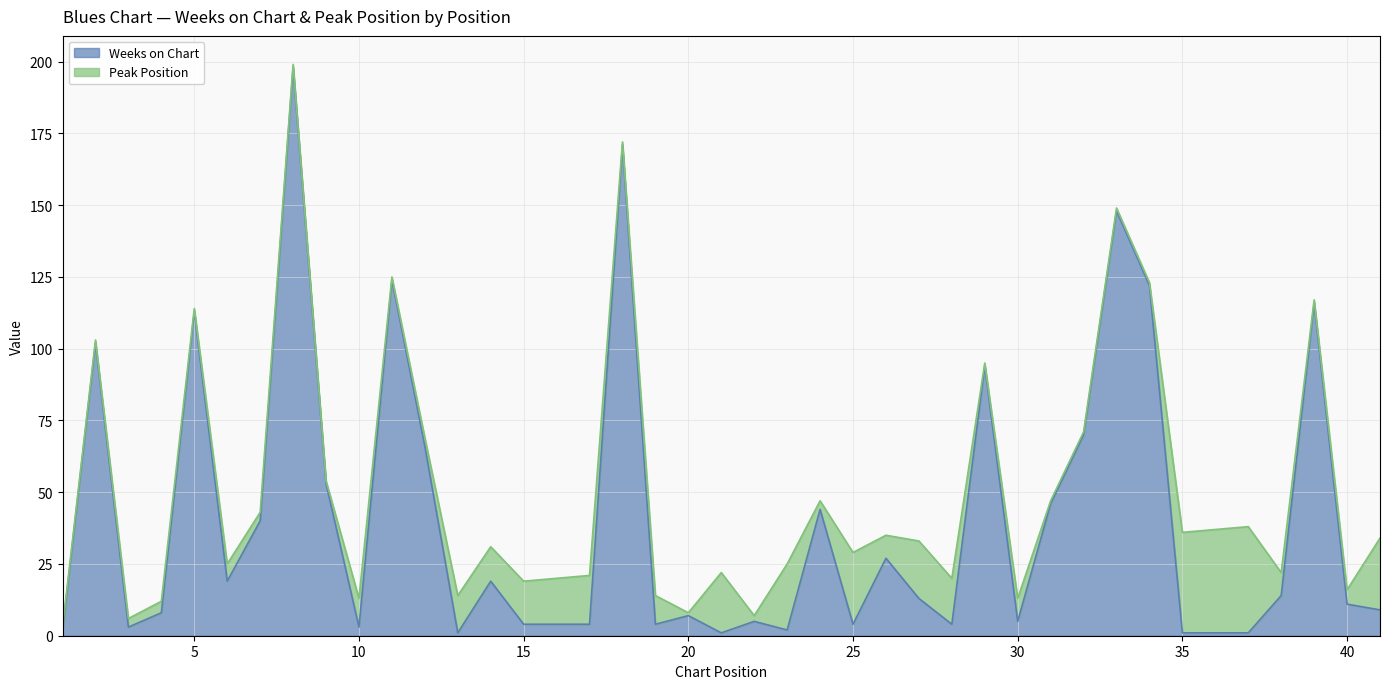

Rank the series at 33 from lowest to highest value.

Peak Position, Weeks on Chart